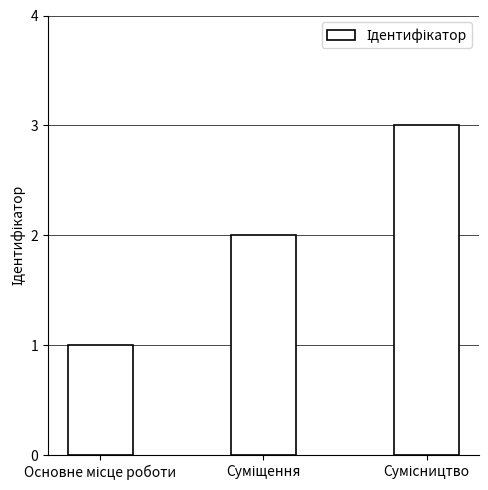

What is the greatest value displayed?

3